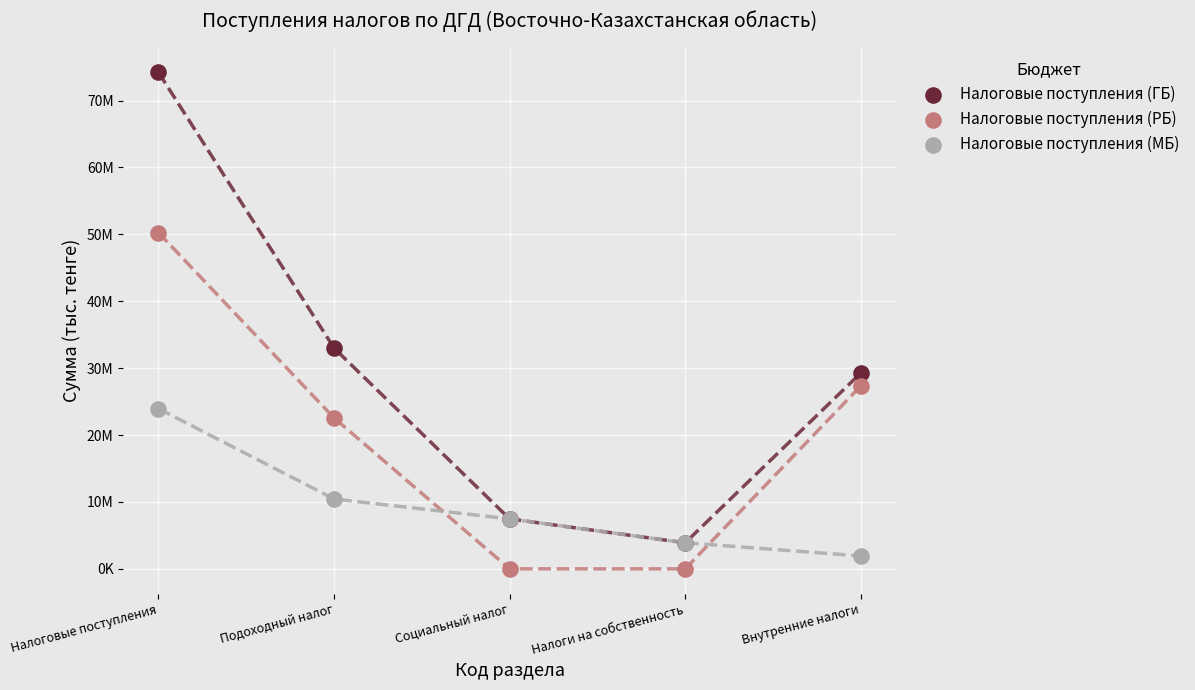

Which series contains the highest Y value?

Налоговые поступления (ГБ)